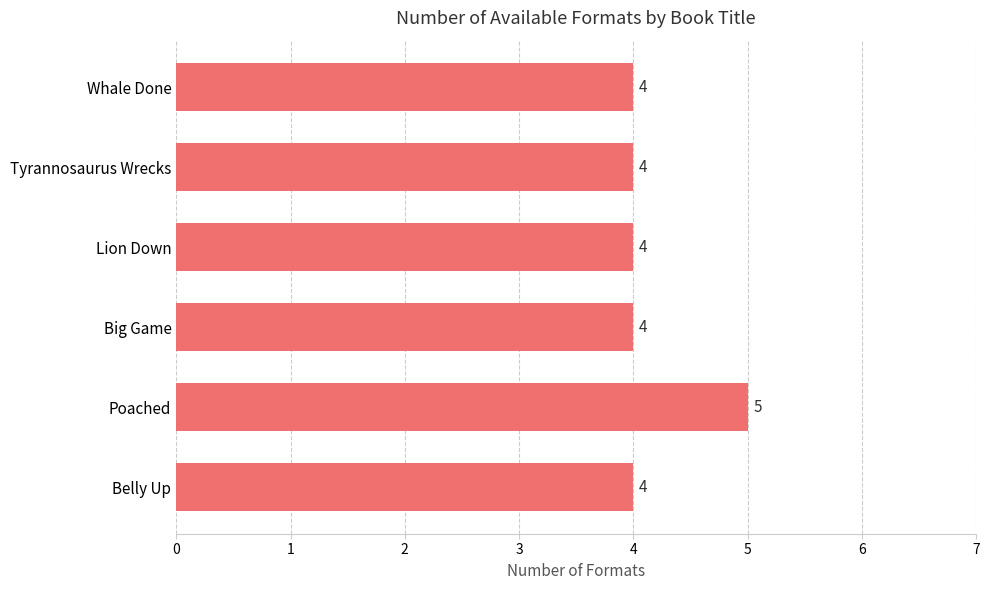

What is the minimum value shown in the chart?

4